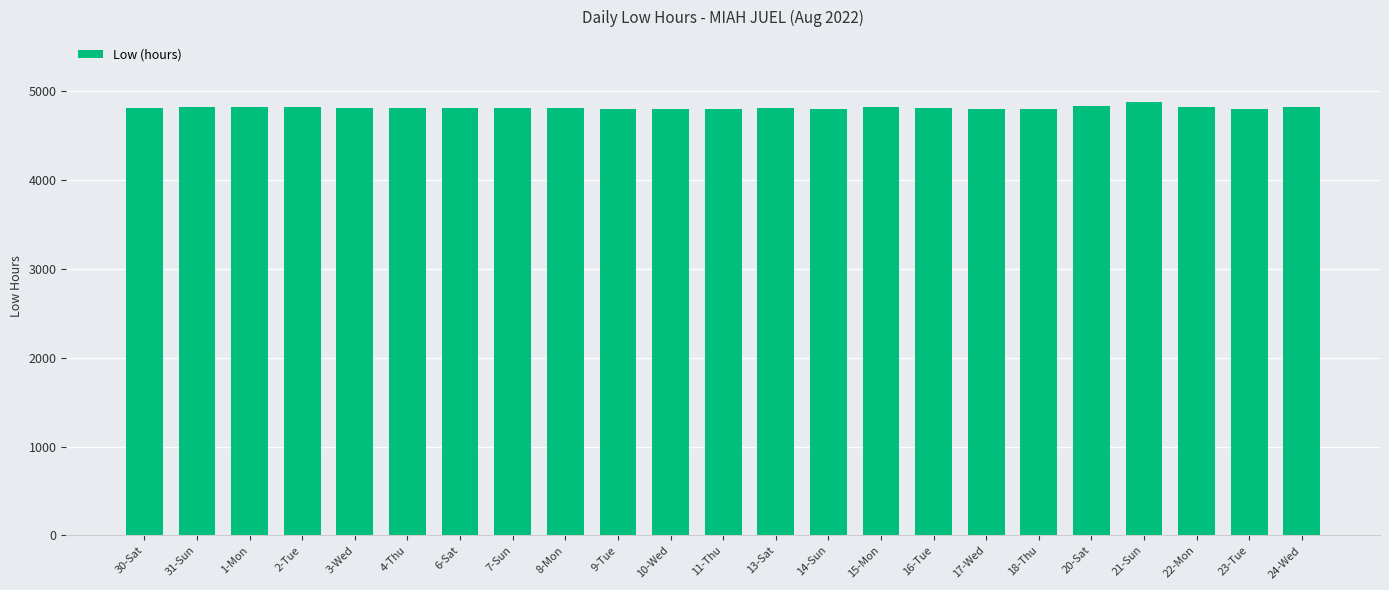

What is the average value?

4818